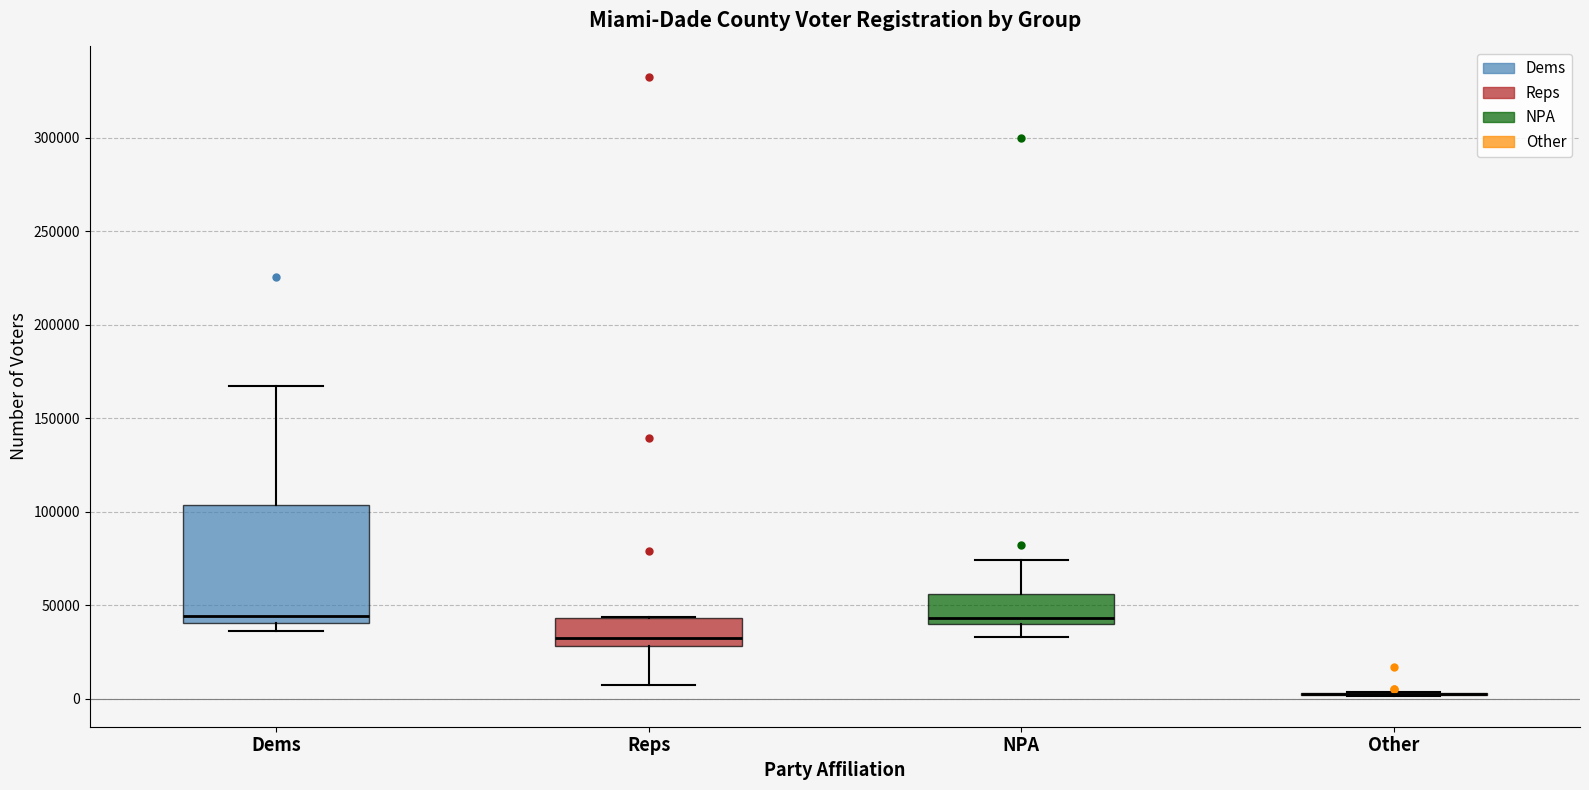

Comparing the boxes themselves (not the whiskers), which one is the tallest?

Dems